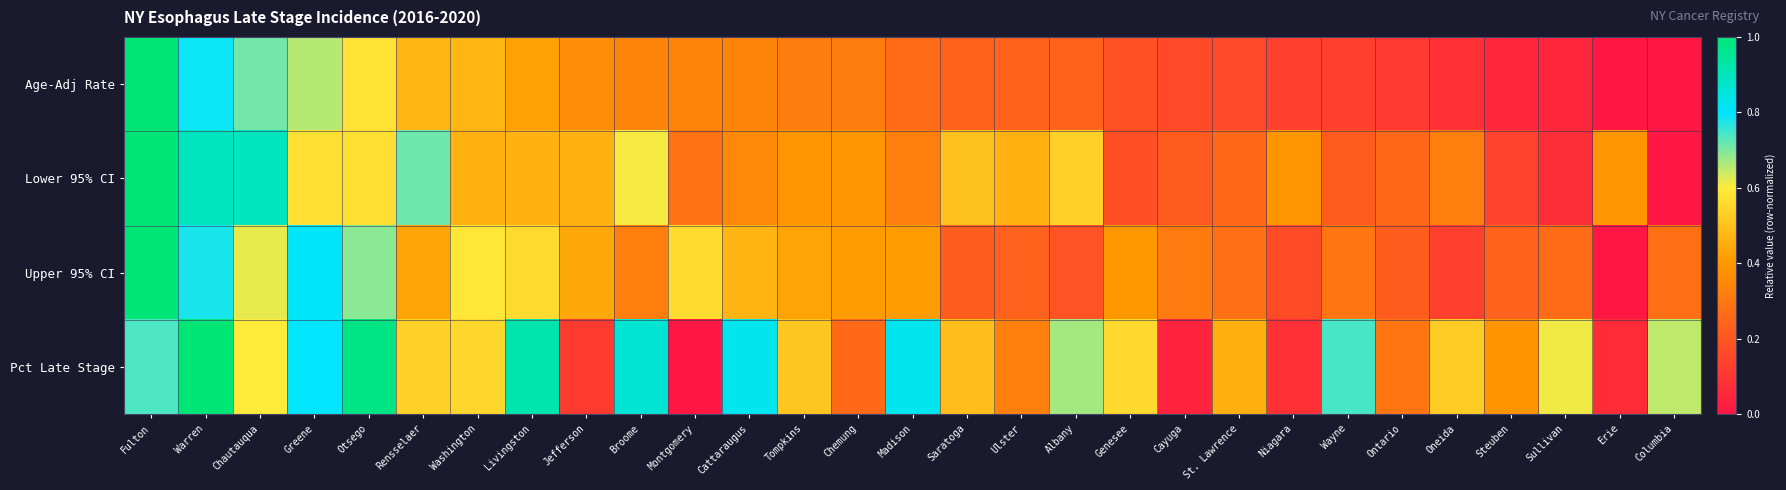

At which category is the sum across all series the highest?

Fulton